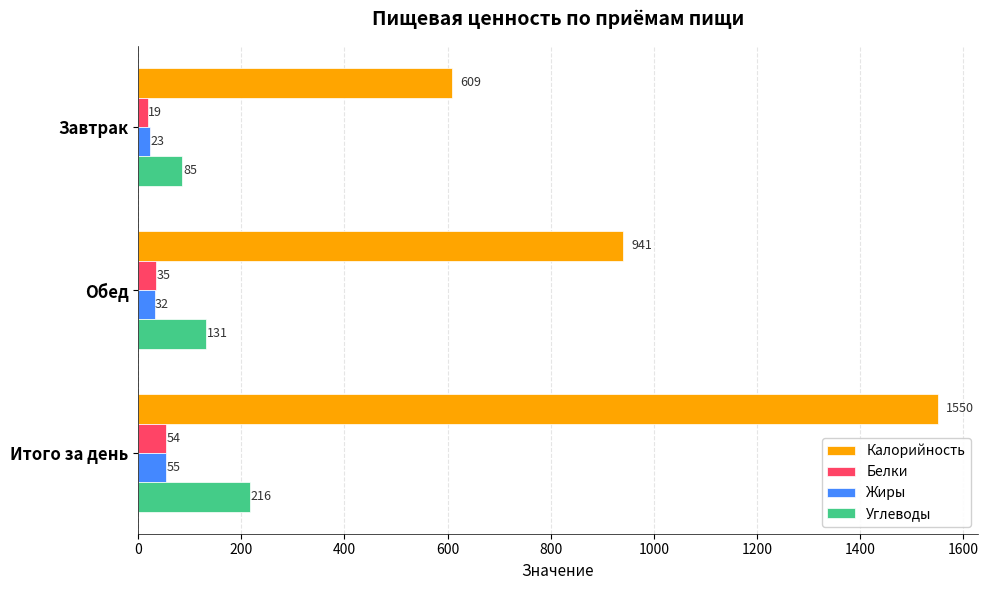

True or false: Жиры has a value of 55 at Итого за день.

True